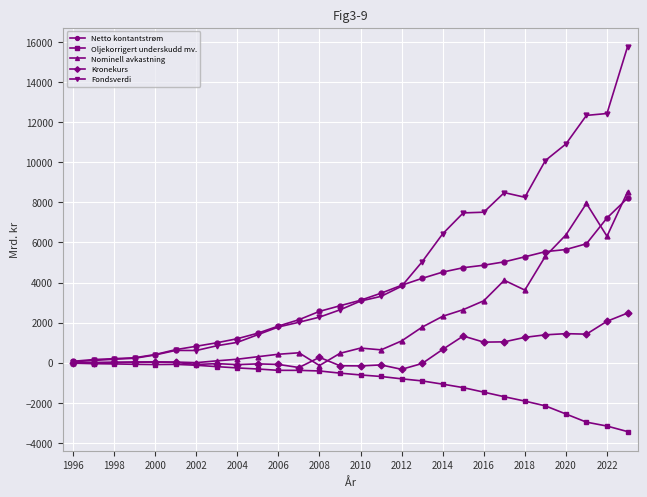

Which series has the largest total across all categories?

Fondsverdi